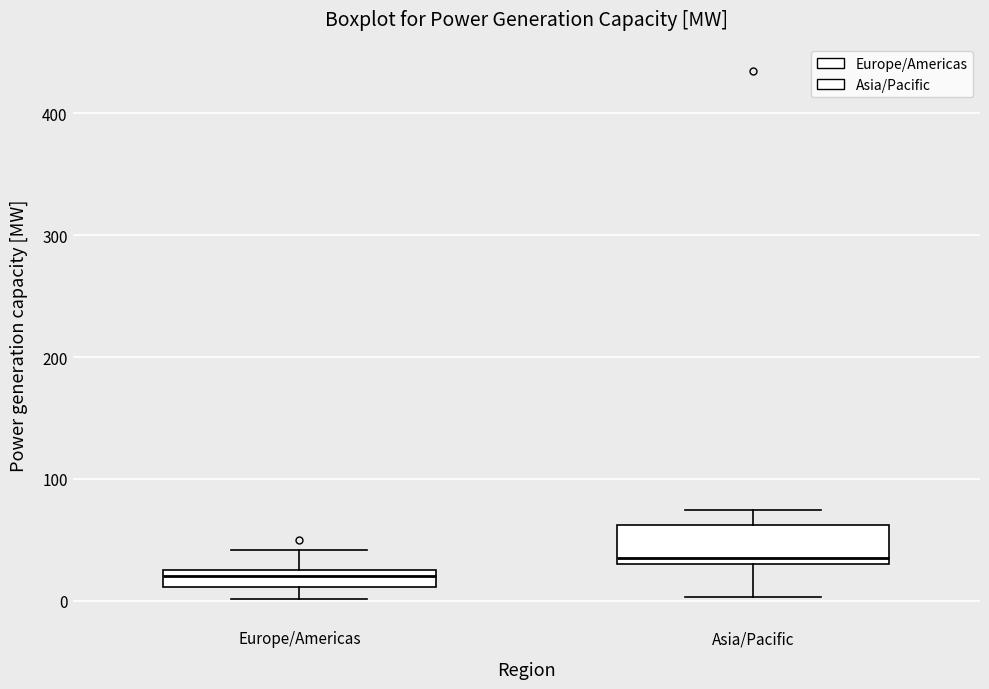

Where is the lower edge of the box for Asia/Pacific on the y-axis? The values are not printed on the chart, so give them approximately, as read against the axis.

30